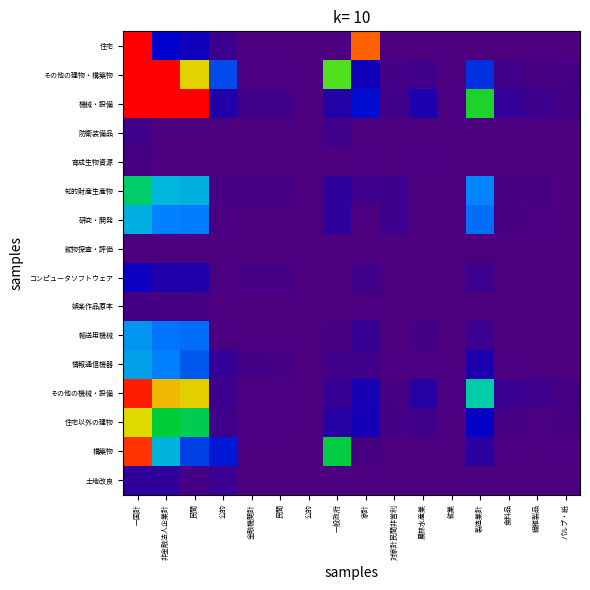

What is the difference between the highest and lowest values at 金融機関計?

607.7